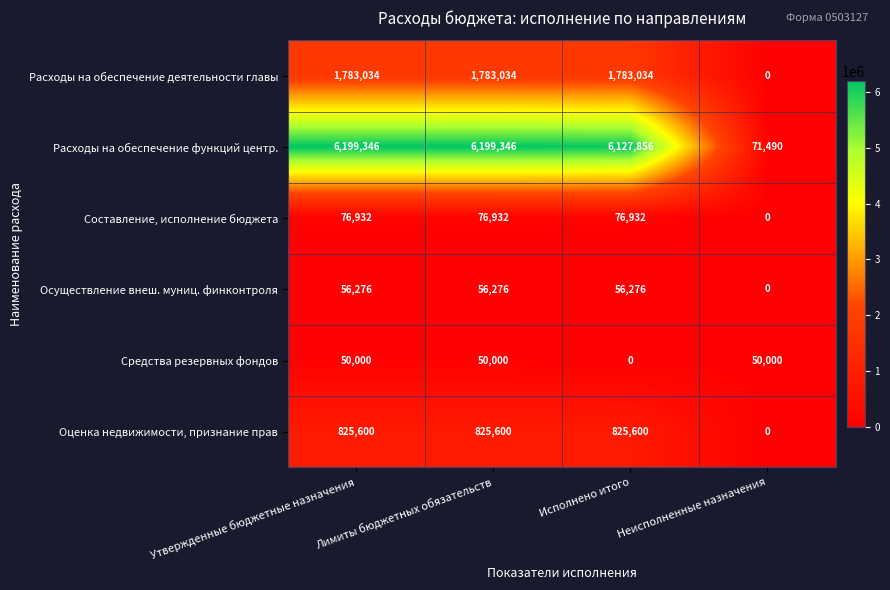

Rank the series by their maximum value, from highest to lowest.

Расходы на обеспечение функций центр., Расходы на обеспечение деятельности главы, Оценка недвижимости, признание прав, Составление, исполнение бюджета, Осуществление внеш. муниц. финконтроля, Средства резервных фондов